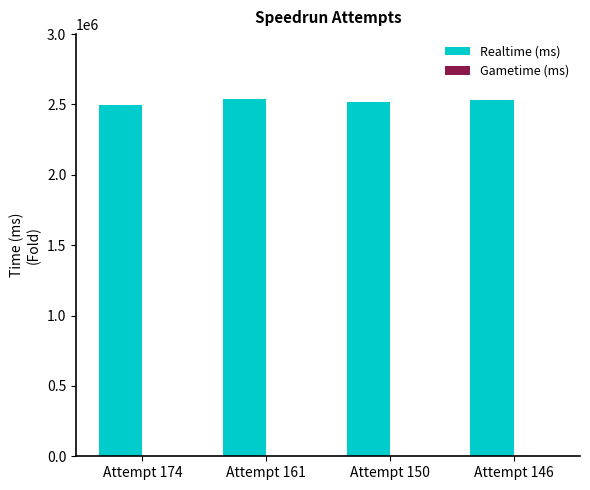

What is the greatest value displayed?

2539512